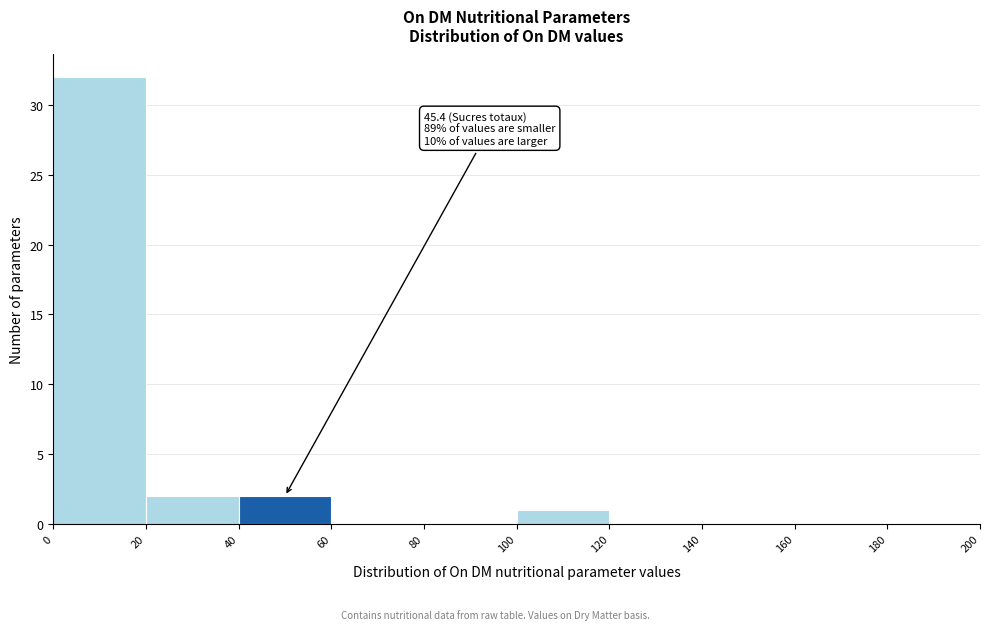

Over which range of the x-axis is the bar tallest?

0 to 20